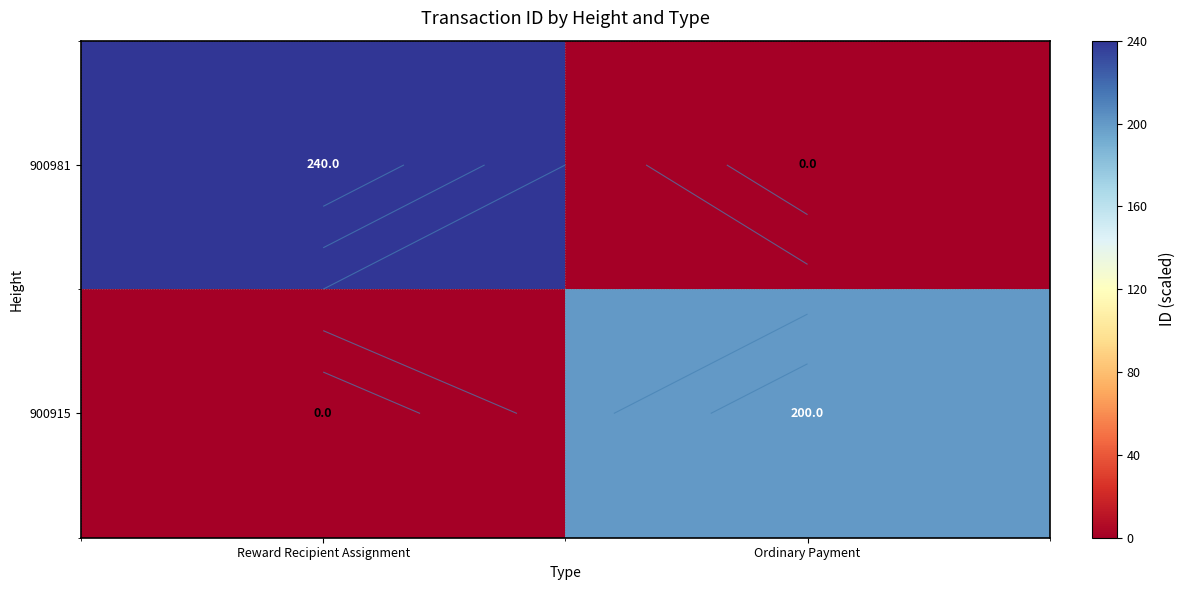

Where is 900981 nearest to the value 120?

Reward Recipient Assignment